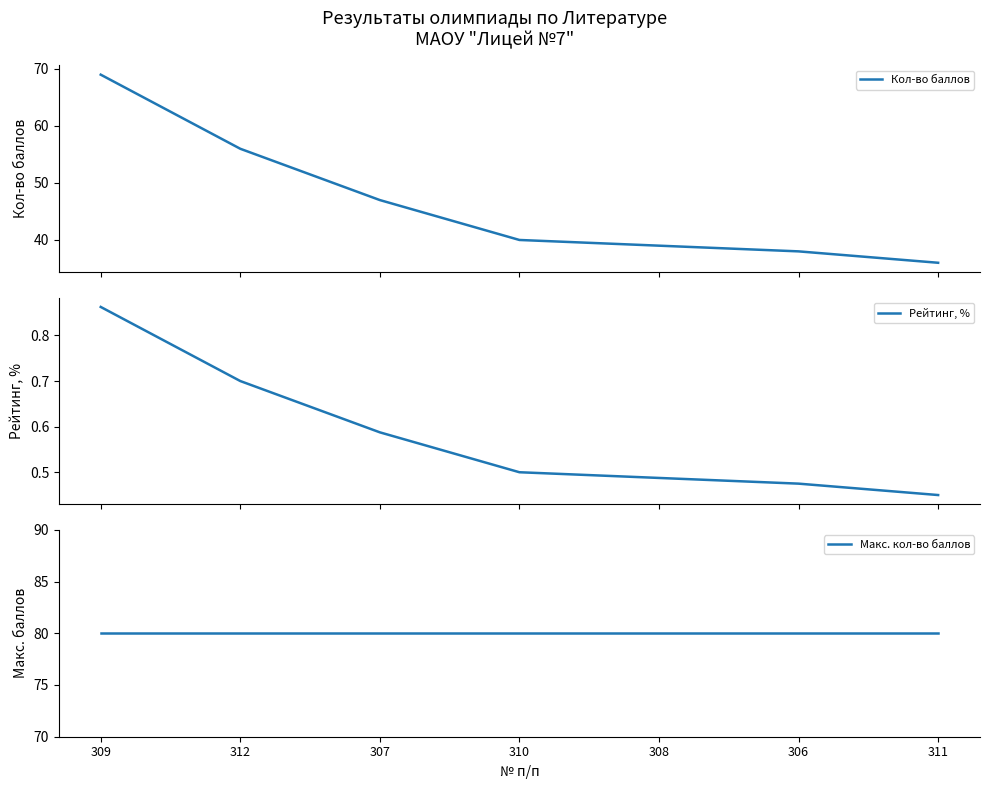

What is the value of the Макс. кол-во баллов point at the 1st from the left?

80.0